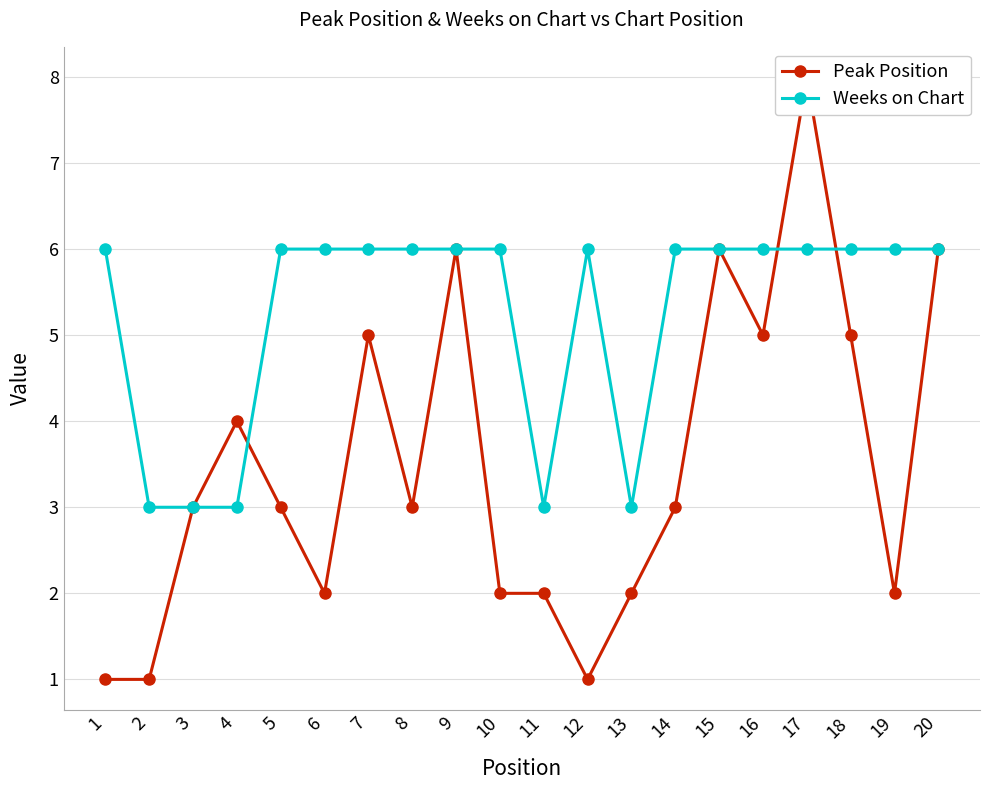

What is the total value across all series at 3?

6